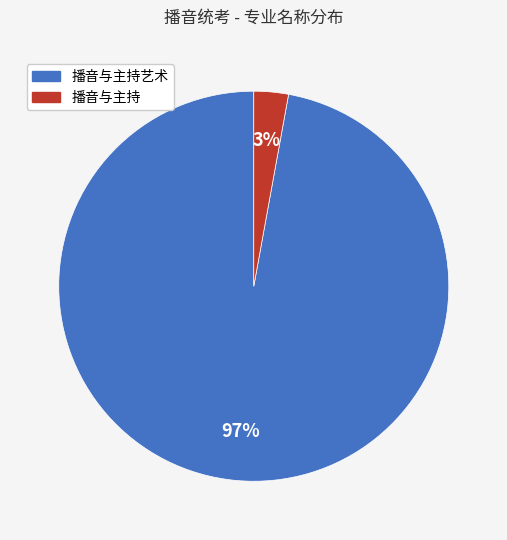

Is there a majority slice in this chart?

Yes